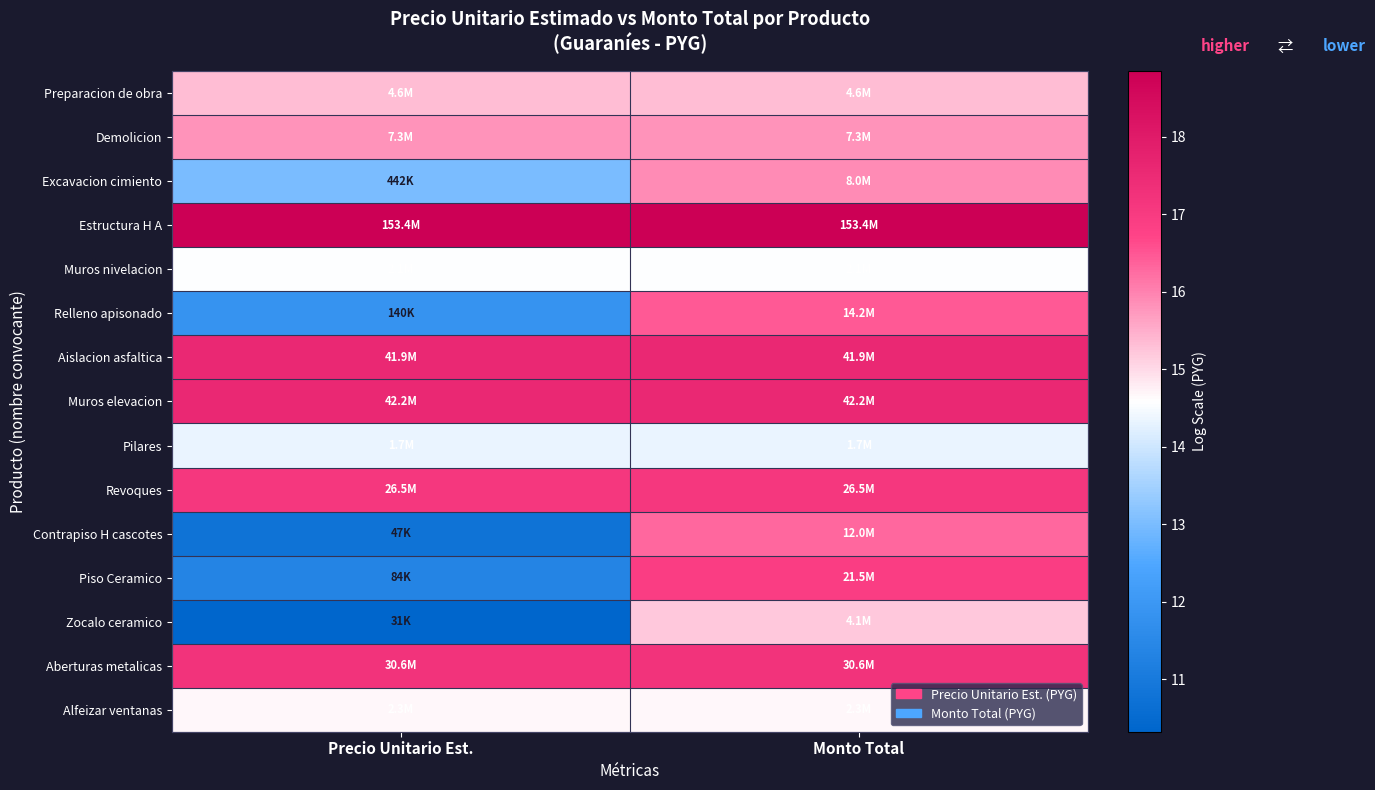

Which has a higher value, Precio Unitario Est. or Monto Total?

Precio Unitario Est.